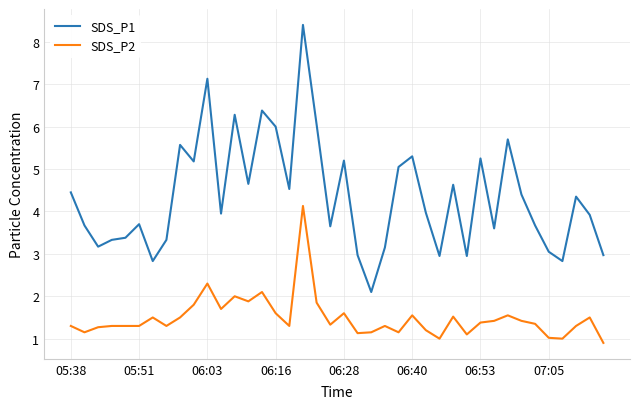

Rank the series by their maximum value, from highest to lowest.

SDS_P1, SDS_P2